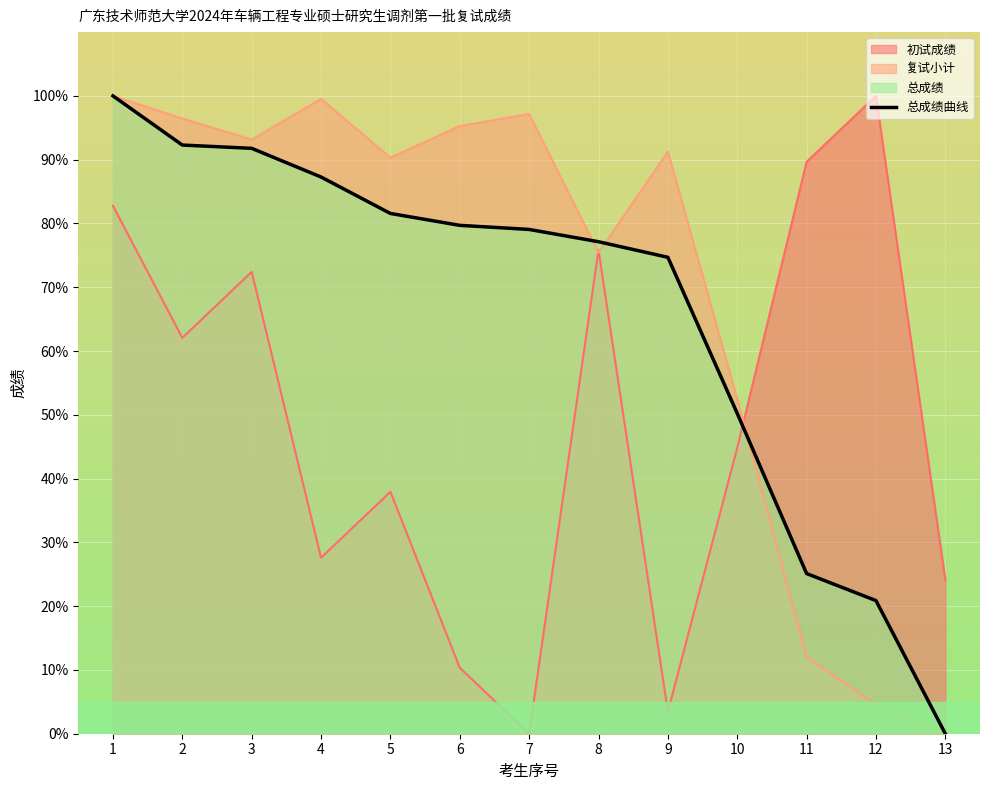

Reading left to right, extract all data points from this chart.

1=100.0	2=92.3	3=91.8	4=87.3	5=81.6	6=79.7	7=79.1	8=77.1	9=74.7	10=50.2	11=25.1	12=20.9	13=0.0